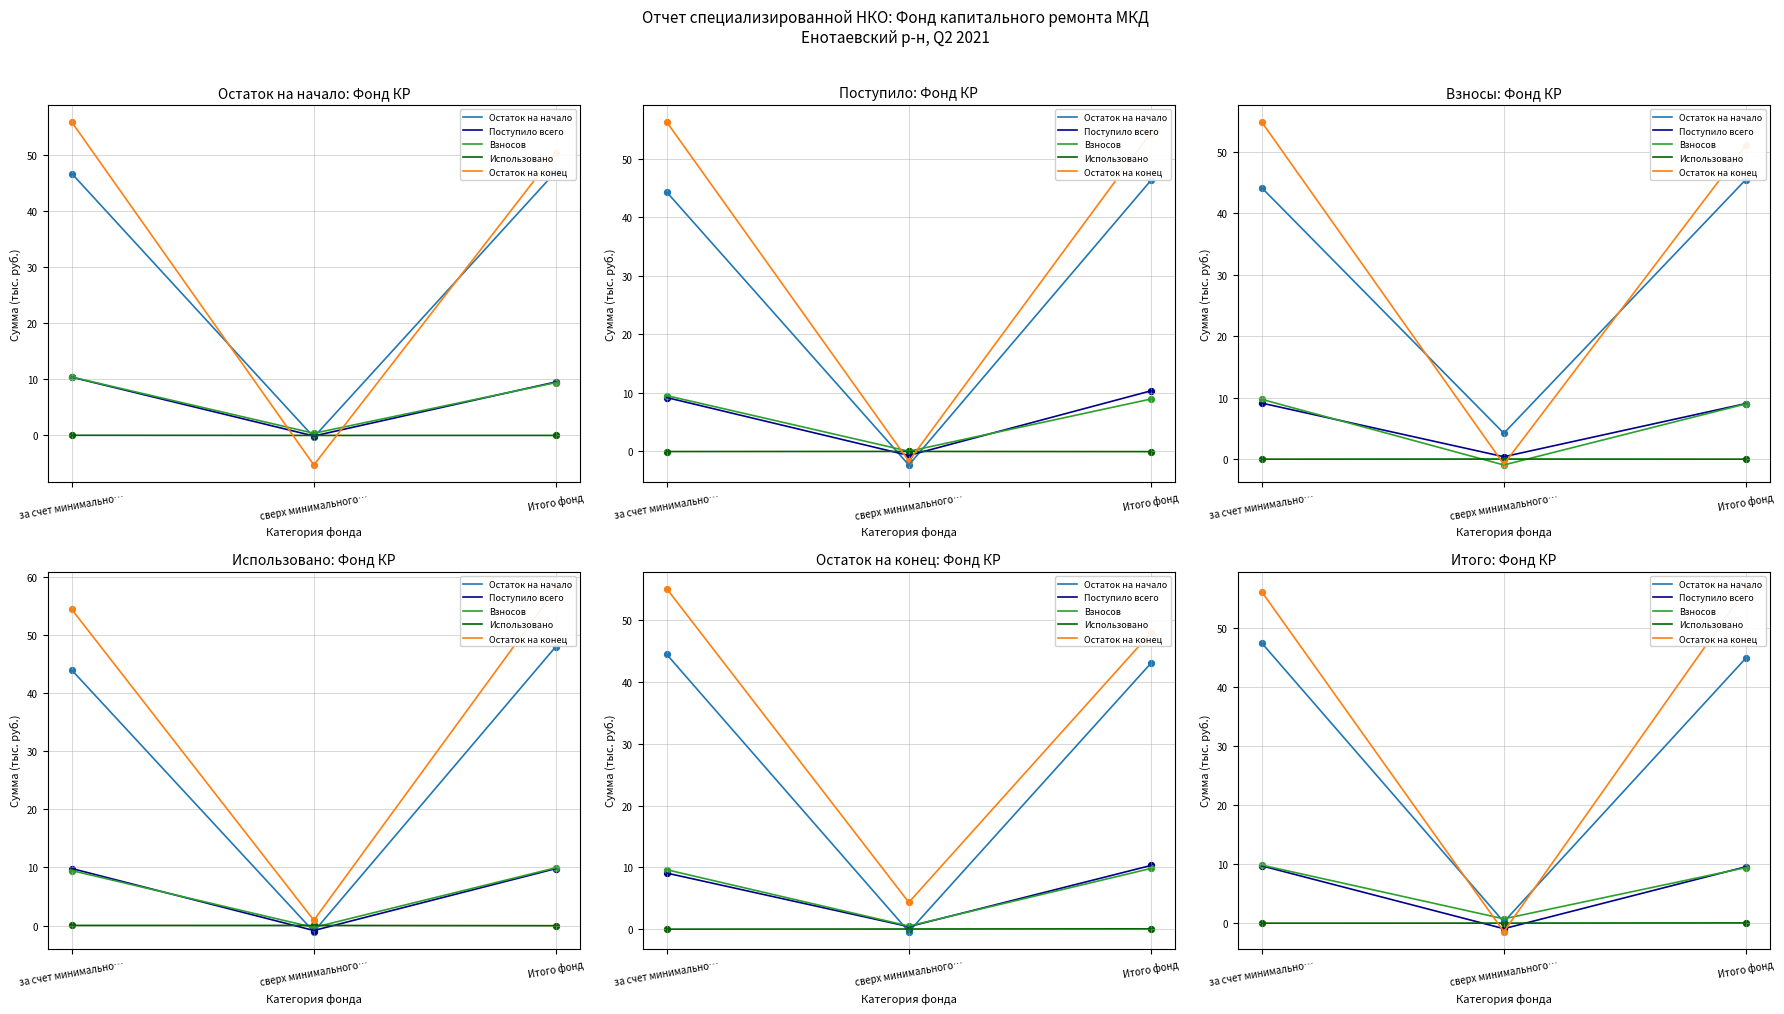

At how many categories does at least one series exceed 2?

2